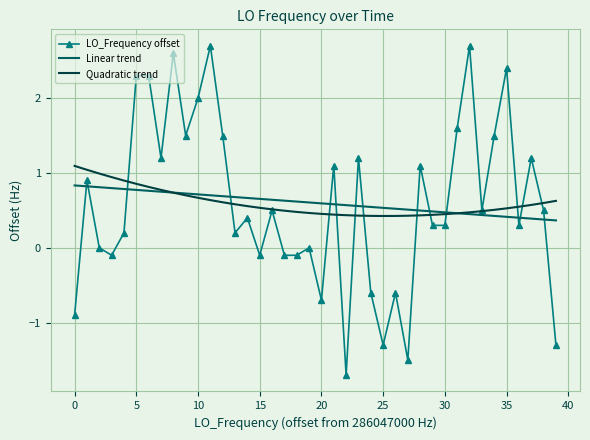

Which series has the largest range (max minus min)?

LO_Frequency offset